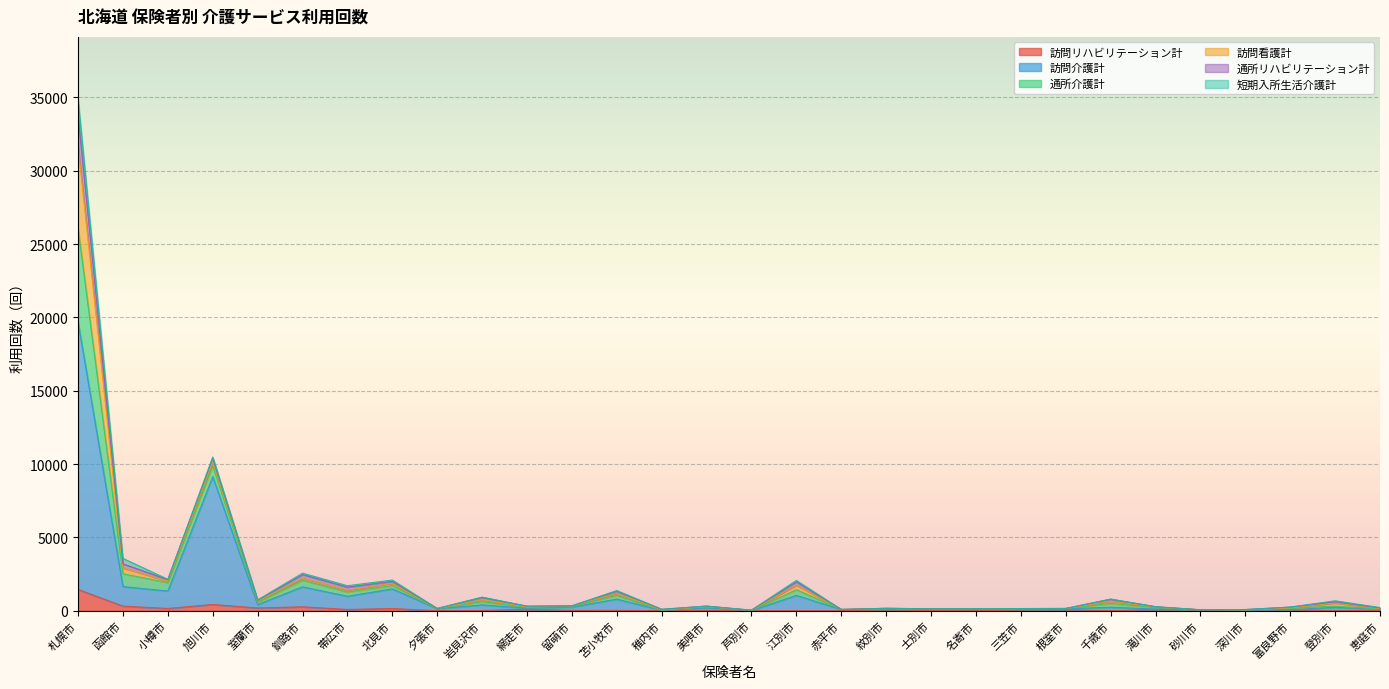

True or false: 訪問介護計 and 訪問リハビリテーション計 cross at least once.

False